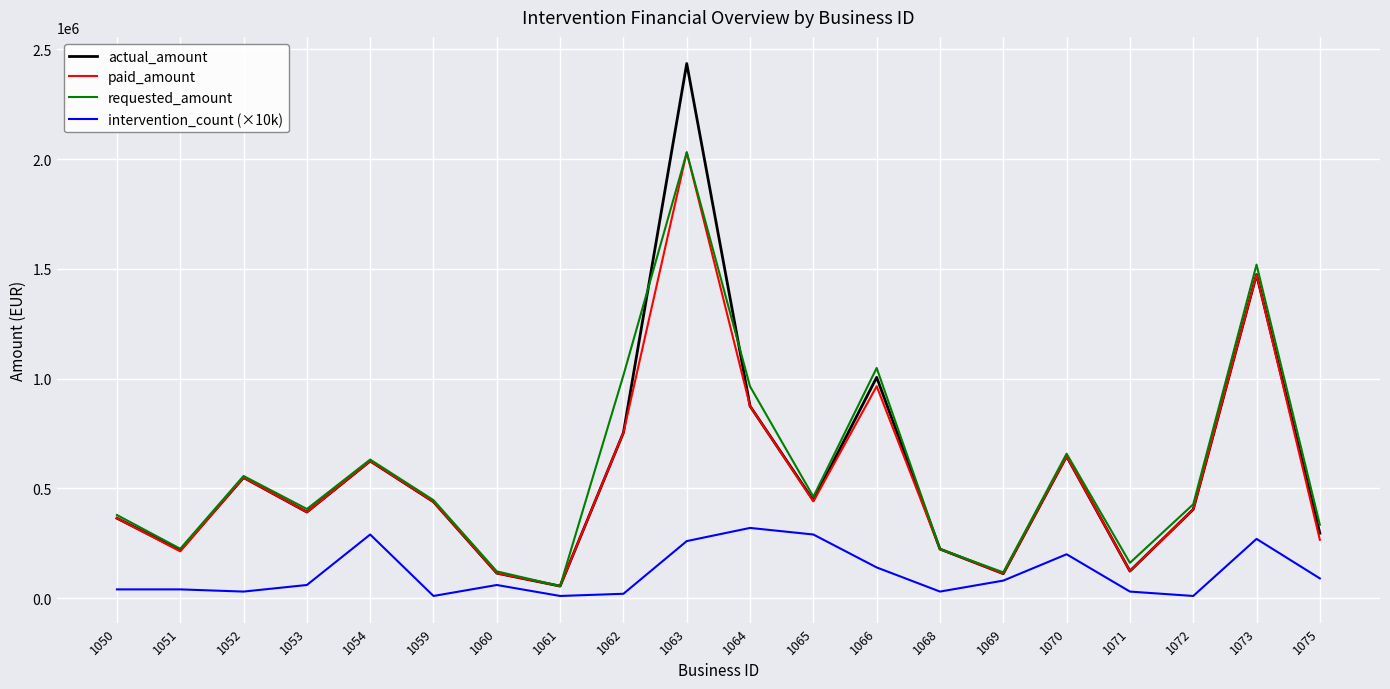

Between 1061 and 1064, which series saw the biggest shift?

requested_amount